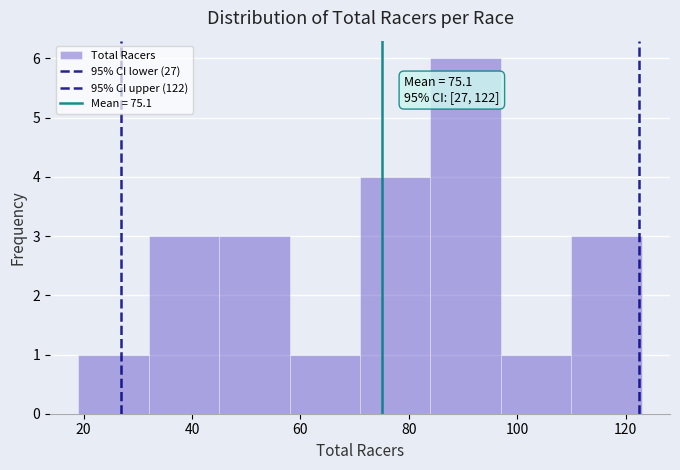

Which range on the x-axis has the tallest bar?

84 to 97